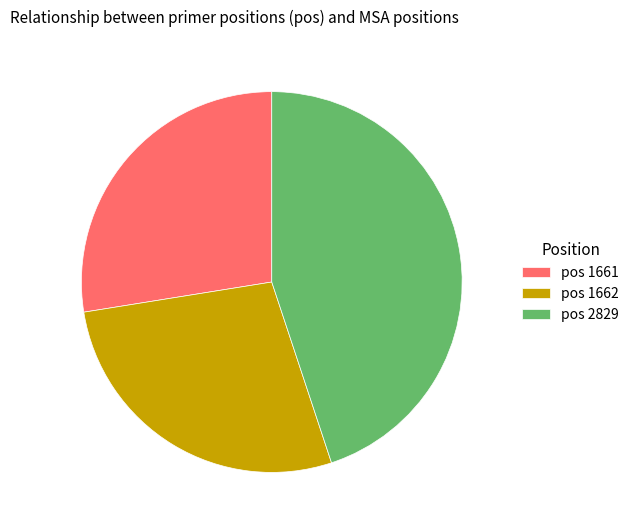

What is the largest slice in the pie chart?

pos 2829